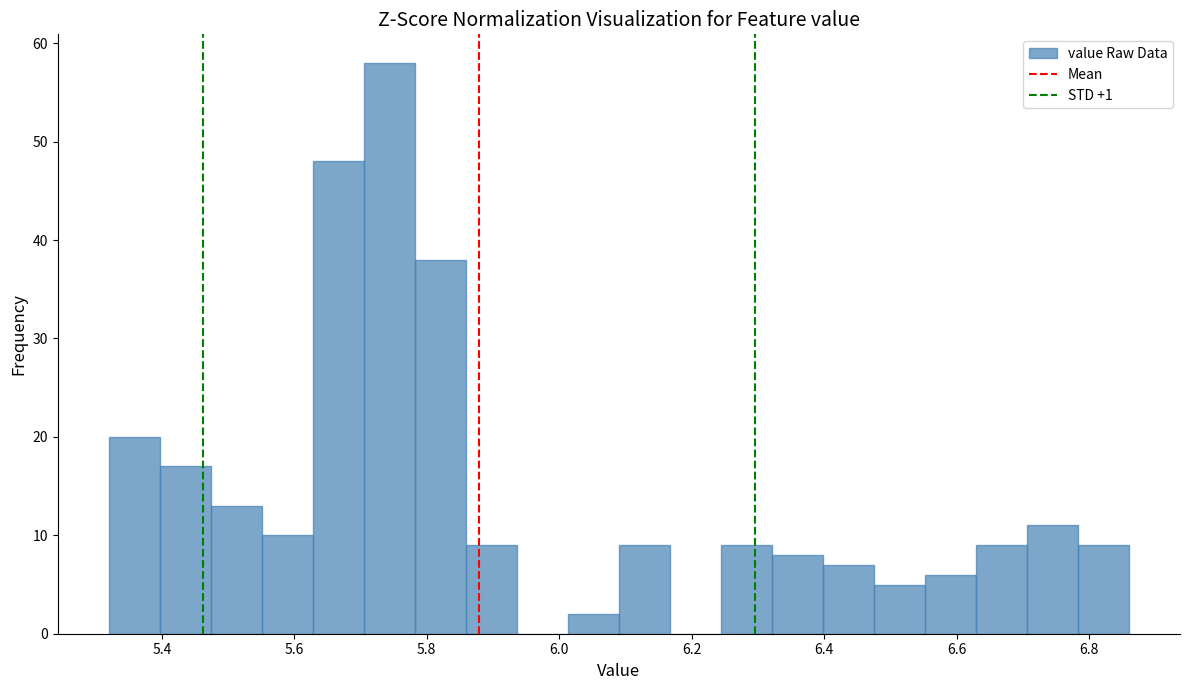

Read against the x-axis, roughly where is the centre of the tallest bar?

5.74